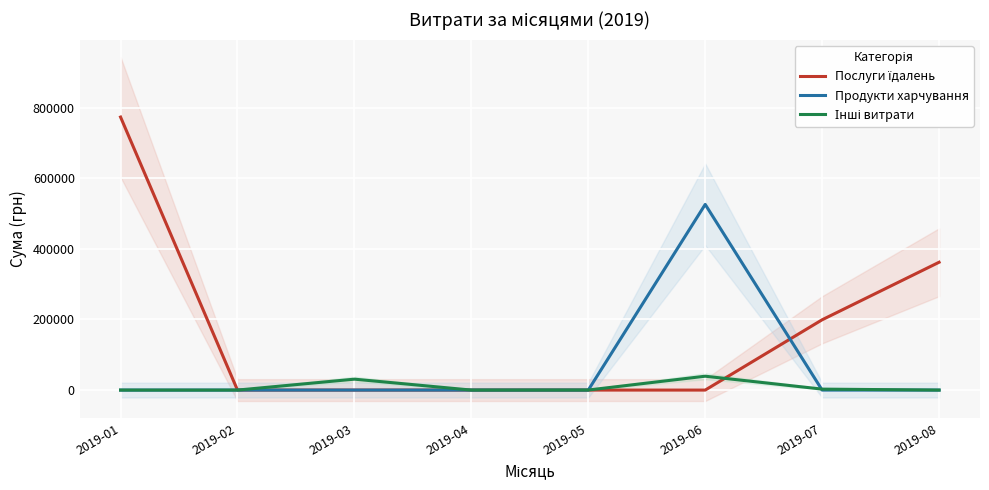

After their last crossing, which series has the higher values: Інші витрати or Послуги їдалень?

Послуги їдалень